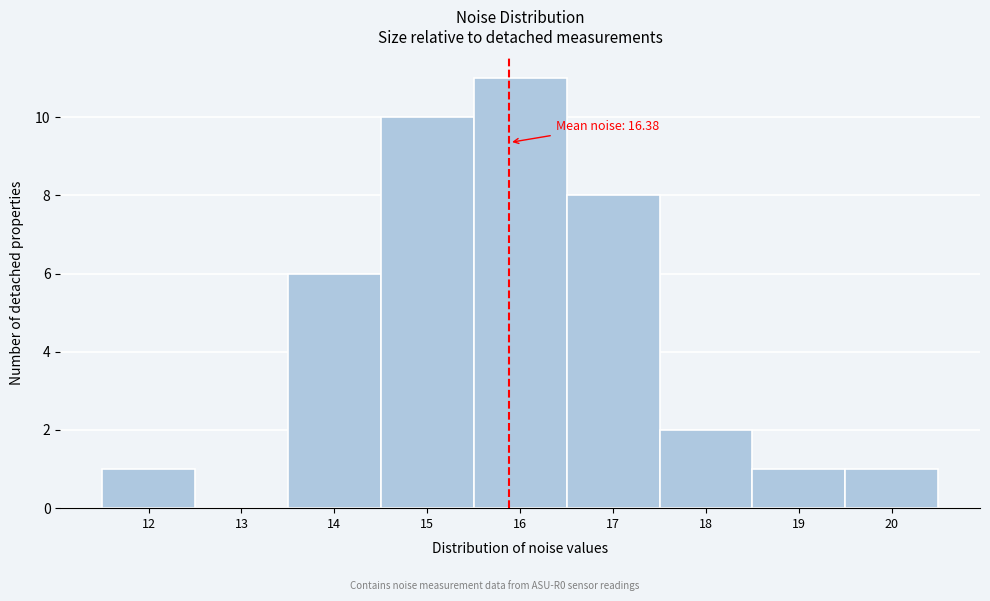

Reading left to right, list all the values displayed in this chart.

12=1	13=0	14=6	15=10	16=11	17=8	18=2	19=1	20=1